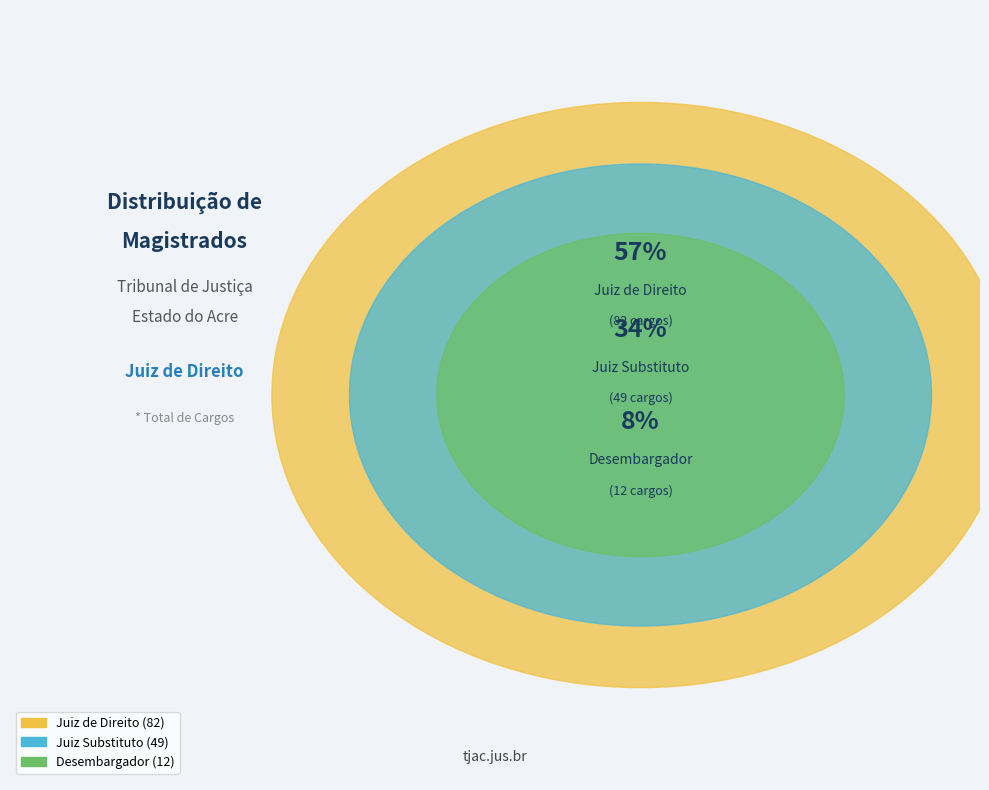

How many segments does this pie chart have?

3